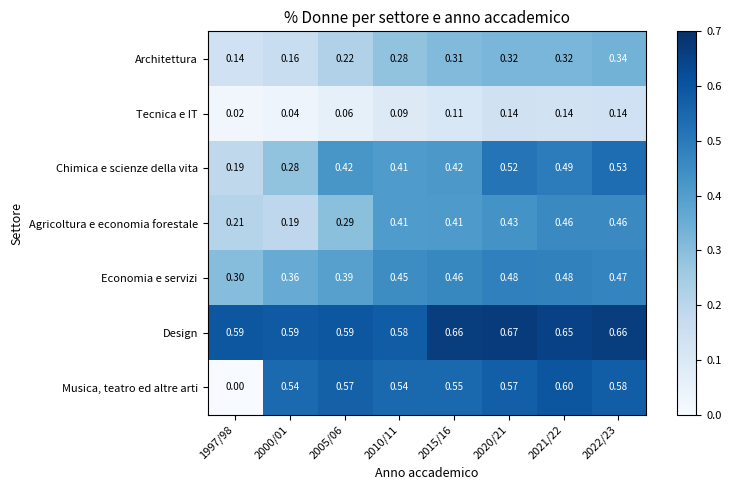

Is the value of Economia e servizi at 2015/16 greater than the value of Tecnica e IT at 1997/98?

Yes